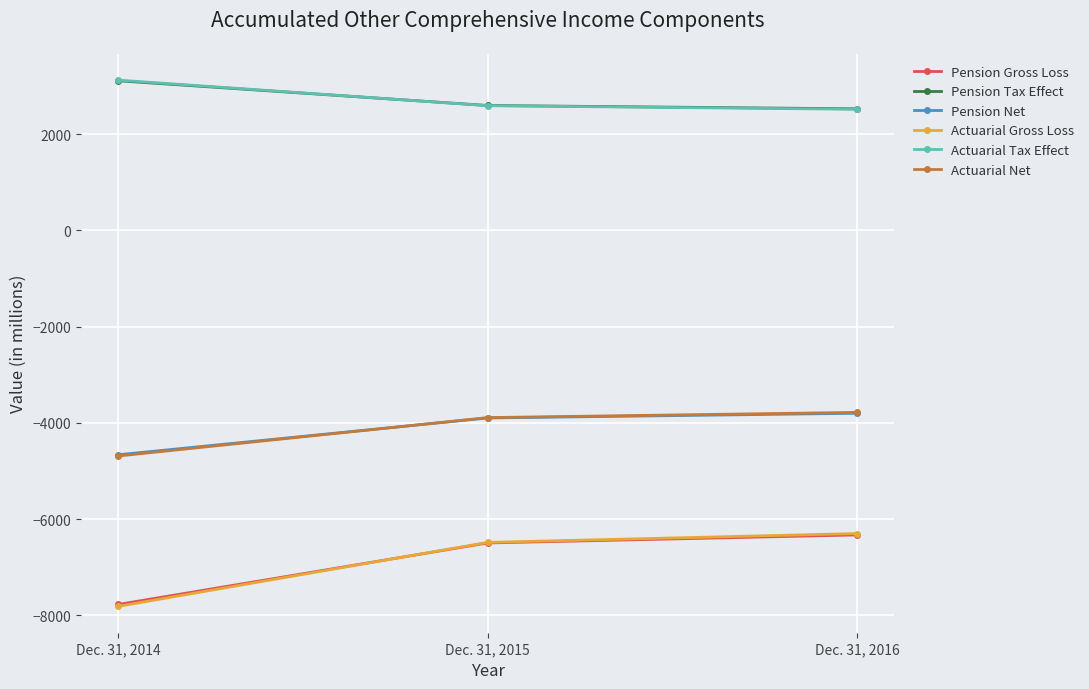

What is the sum of all Pension Tax Effect values?

8239